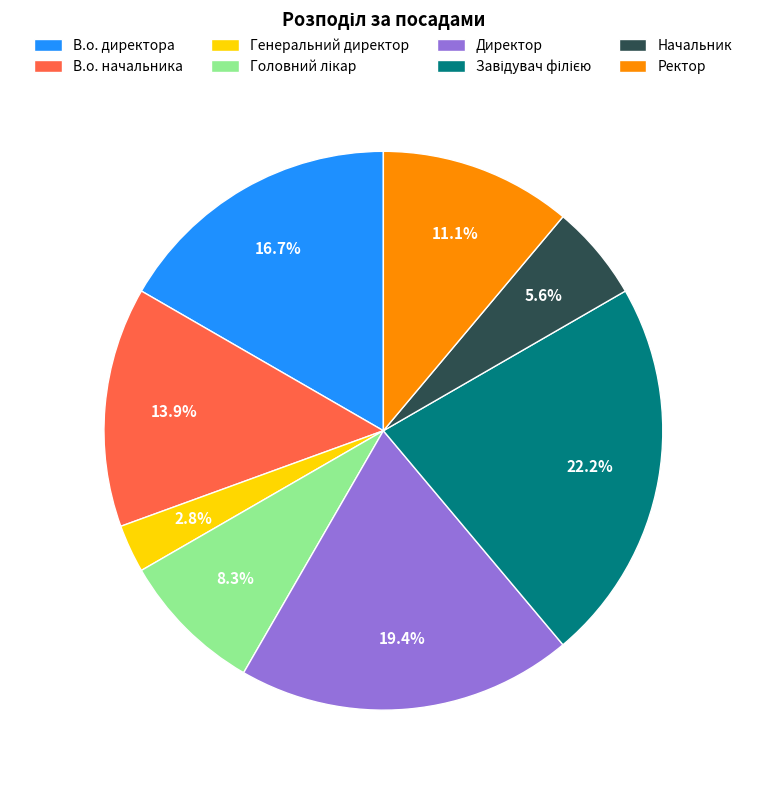

To the nearest percent, what is the average slice percentage?

12%